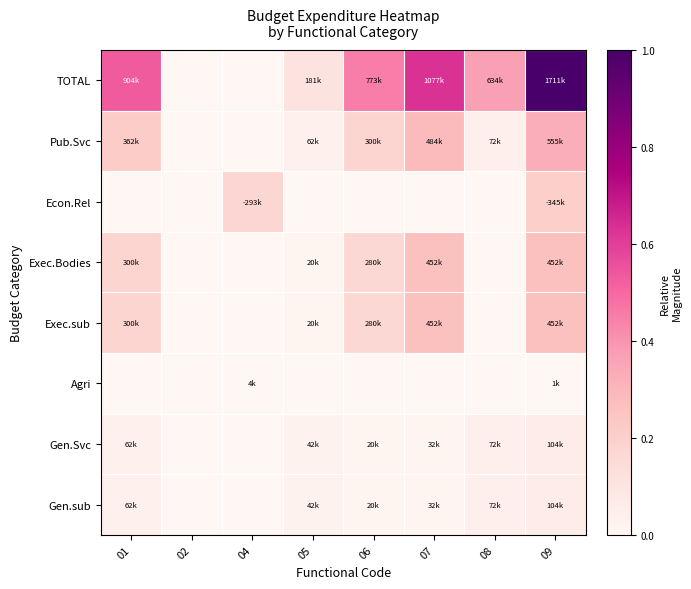

Reading left to right, list all the values displayed in this chart.

TOTAL: 01=0.5	02=0.0	04=0.0	05=0.1	06=0.5	07=0.6	08=0.4	09=1.0
Pub.Svc: 01=0.2	02=0.0	04=0.0	05=0.0	06=0.2	07=0.3	08=0.0	09=0.3
Econ.Rel: 01=0.0	02=0.0	04=0.2	05=0.0	06=0.0	07=0.0	08=0.0	09=0.2
Exec.Bodies: 01=0.2	02=0.0	04=0.0	05=0.0	06=0.2	07=0.3	08=0.0	09=0.3
Exec.sub: 01=0.2	02=0.0	04=0.0	05=0.0	06=0.2	07=0.3	08=0.0	09=0.3
Agri: 01=0.0	02=0.0	04=0.0	05=0.0	06=0.0	07=0.0	08=0.0	09=0.0
Gen.Svc: 01=0.0	02=0.0	04=0.0	05=0.0	06=0.0	07=0.0	08=0.0	09=0.1
Gen.sub: 01=0.0	02=0.0	04=0.0	05=0.0	06=0.0	07=0.0	08=0.0	09=0.1